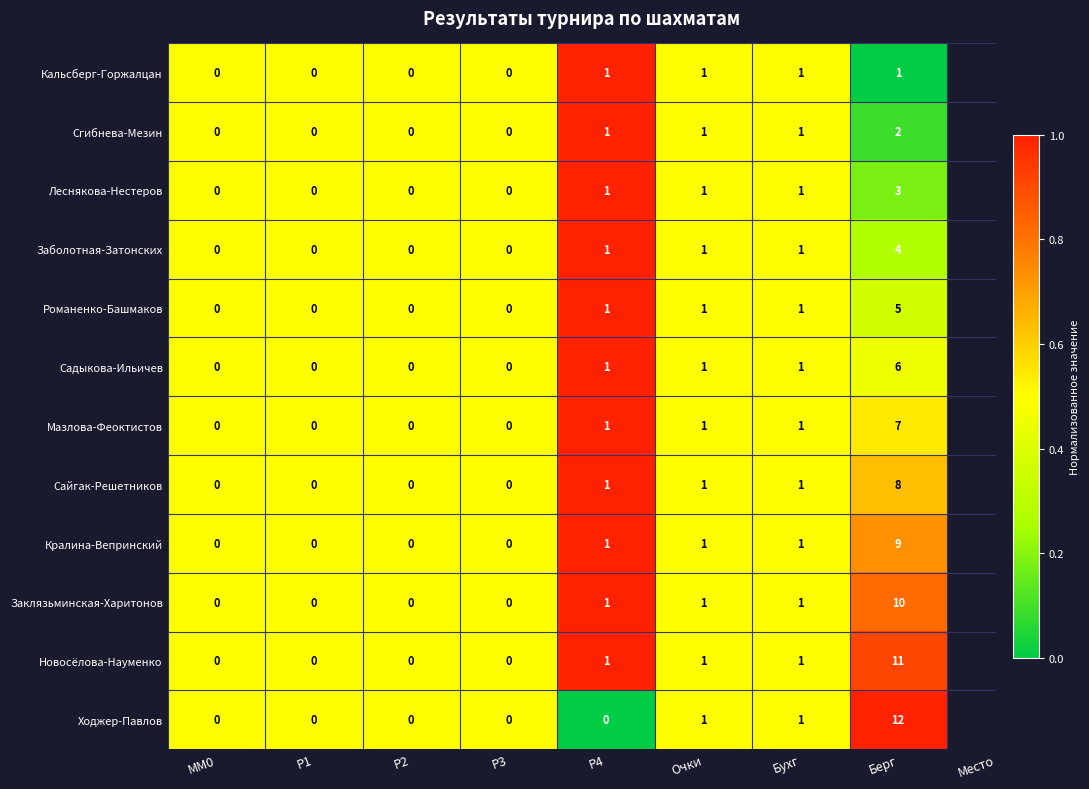

Count the Сайгак-Решетников values in the range 0 to 1.

7